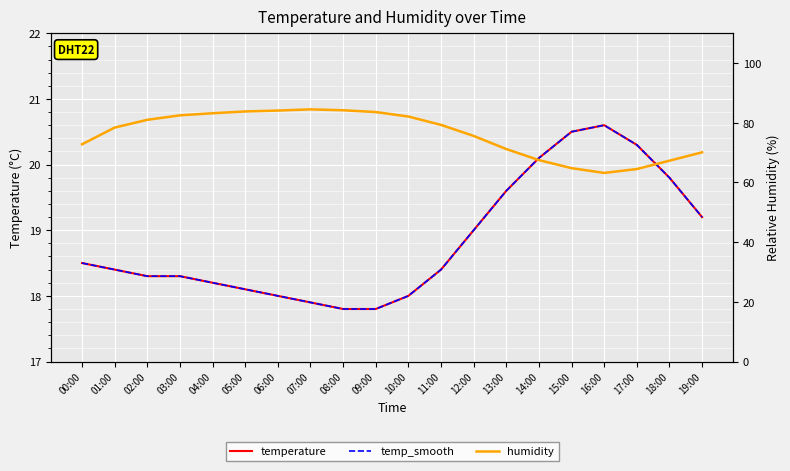

What is the total value across all series at 07:00?

120.3